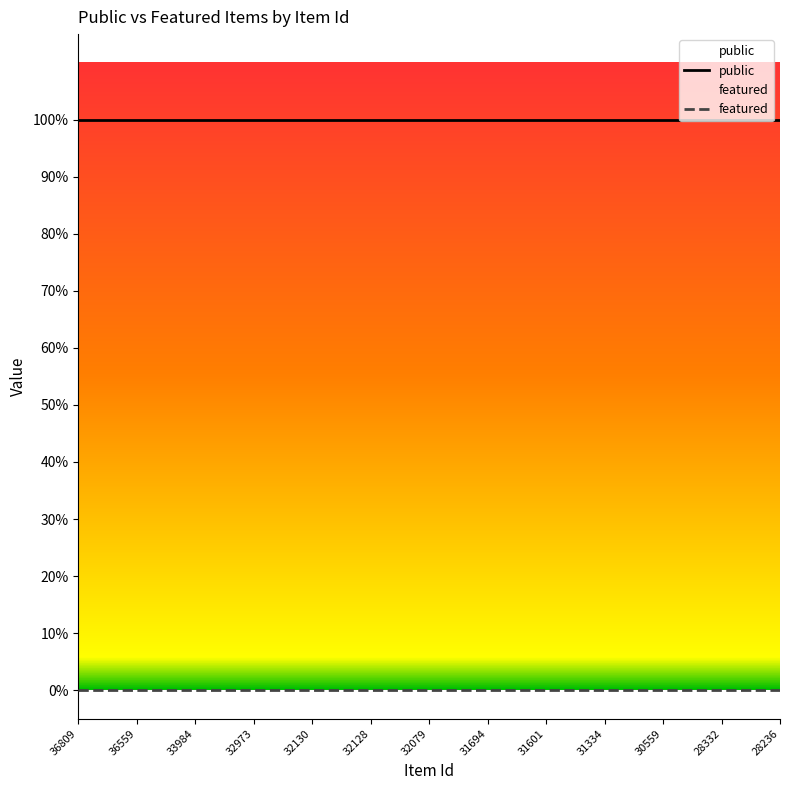

Reading left to right, what are all the values shown in this chart?

public: 1	1	1	1	1	1	1	1	1	1	1	1	1	1	1	1	1	1	1	1	1	1	1	1	1
featured: 0	0	0	0	0	0	0	0	0	0	0	0	0	0	0	0	0	0	0	0	0	0	0	0	0